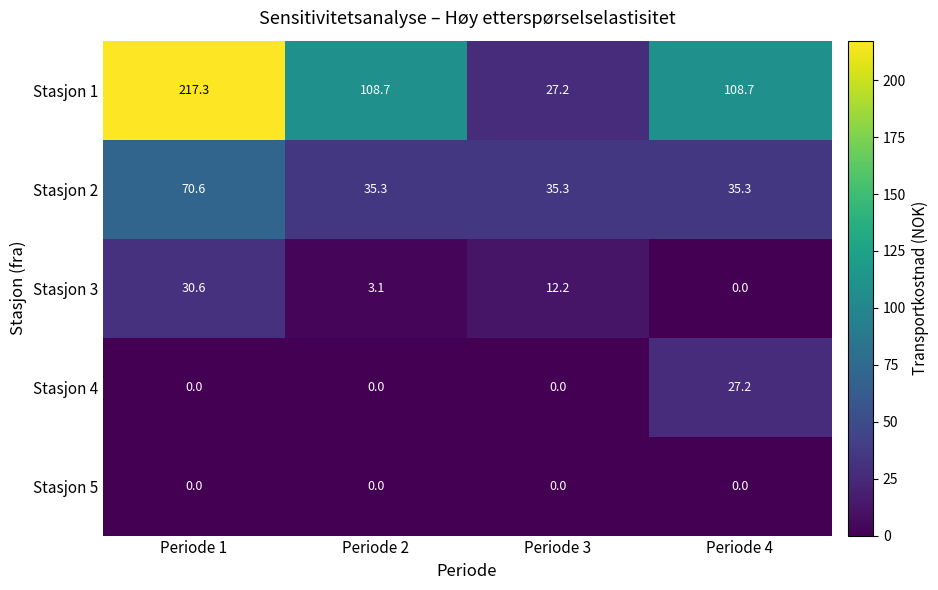

The value of Stasjon 2 at Periode 3 is 35.3. True or false?

True